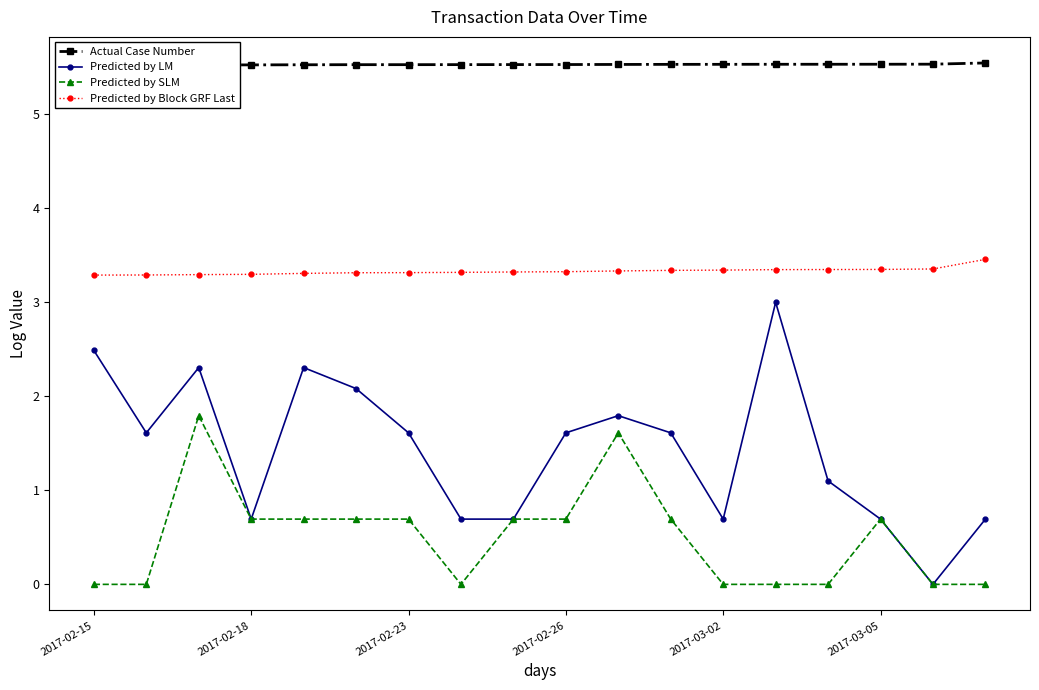

True or false: Predicted by LM and Predicted by Block GRF Last cross at least once.

False